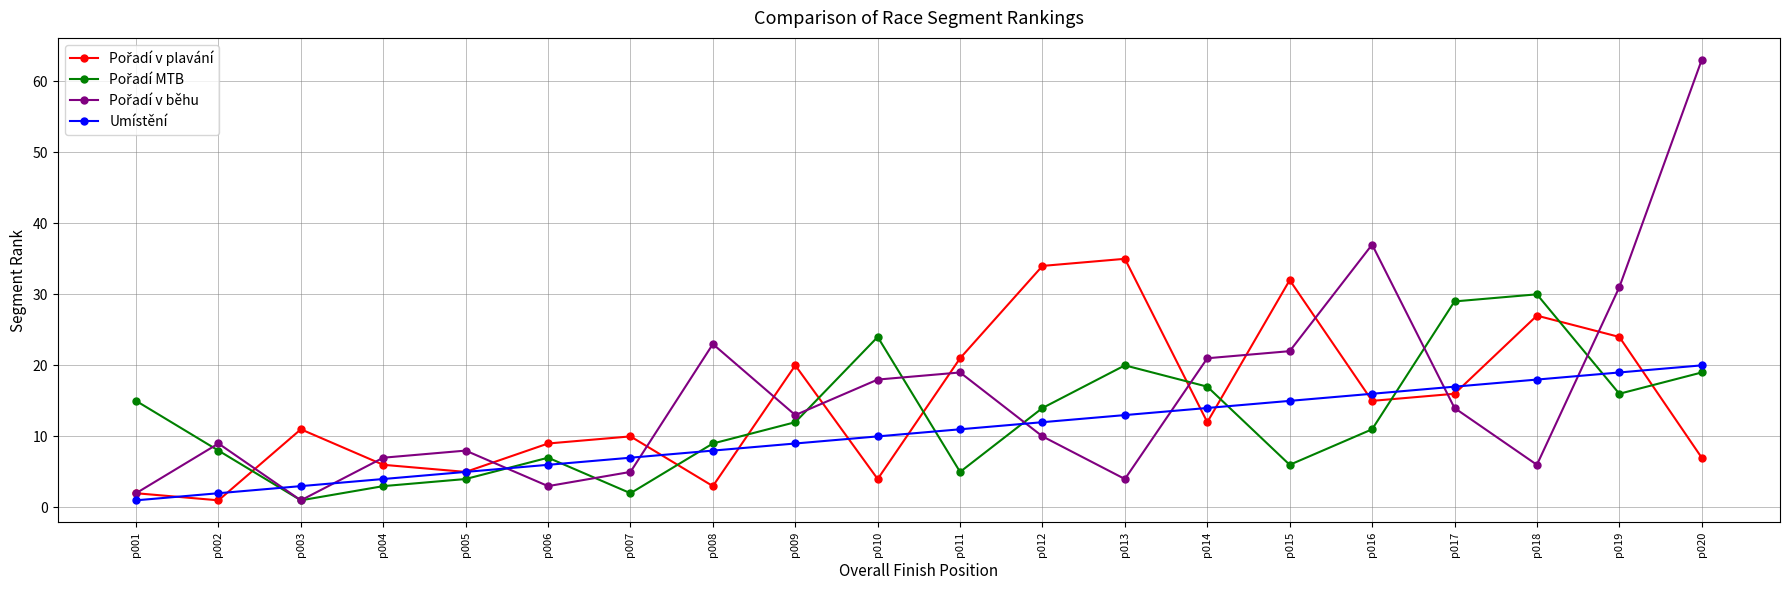

At which category is the sum across all series the highest?

p020